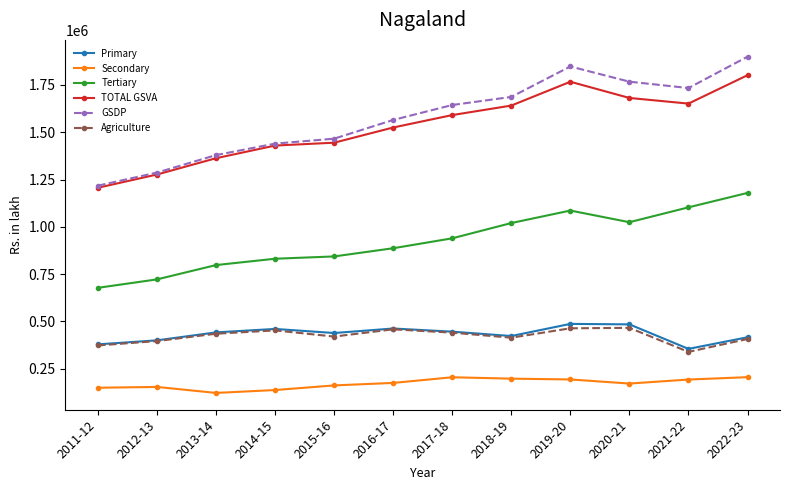

List the series in order of their peak value, highest first.

GSDP, TOTAL GSVA, Tertiary, Primary, Agriculture, Secondary